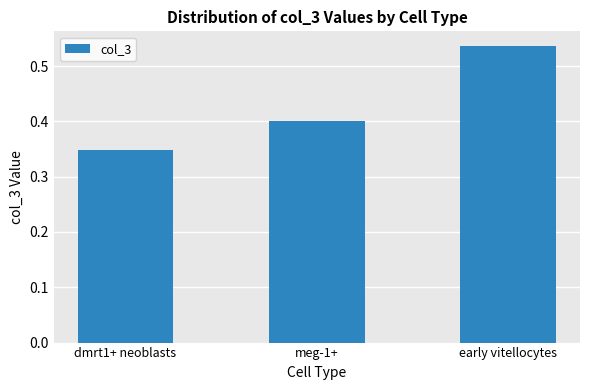

How many bars are there in total?

3